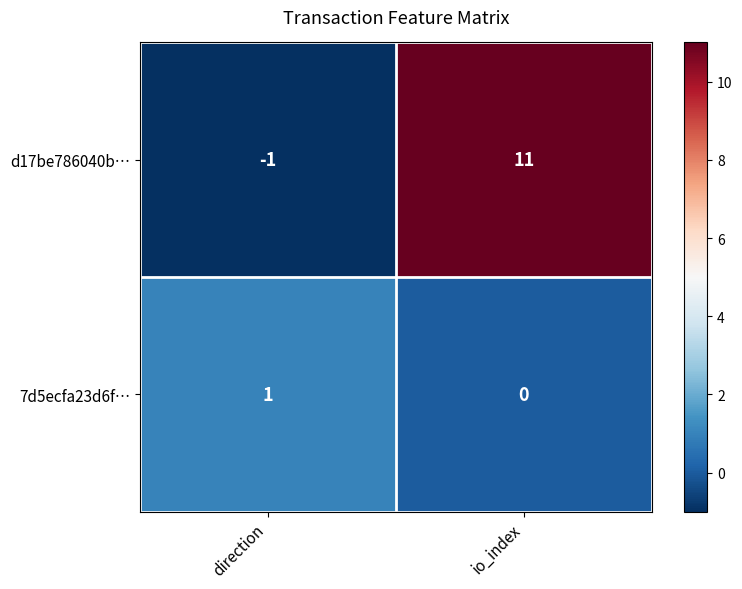

At io_index, list the series in order from smallest to largest.

7d5ecfa23d6f…, d17be786040b…